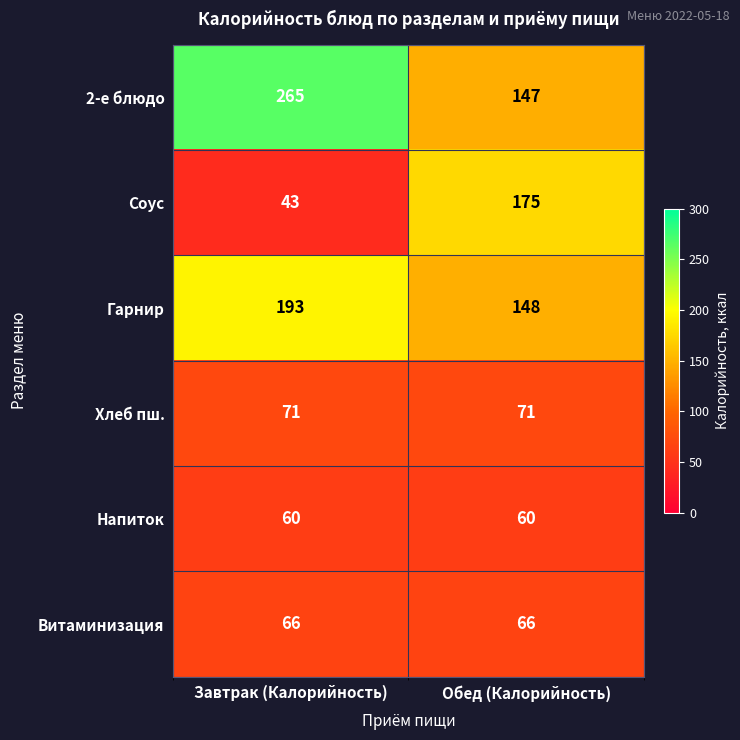

Which category has the lowest value across all series?

Завтрак (Калорийность)